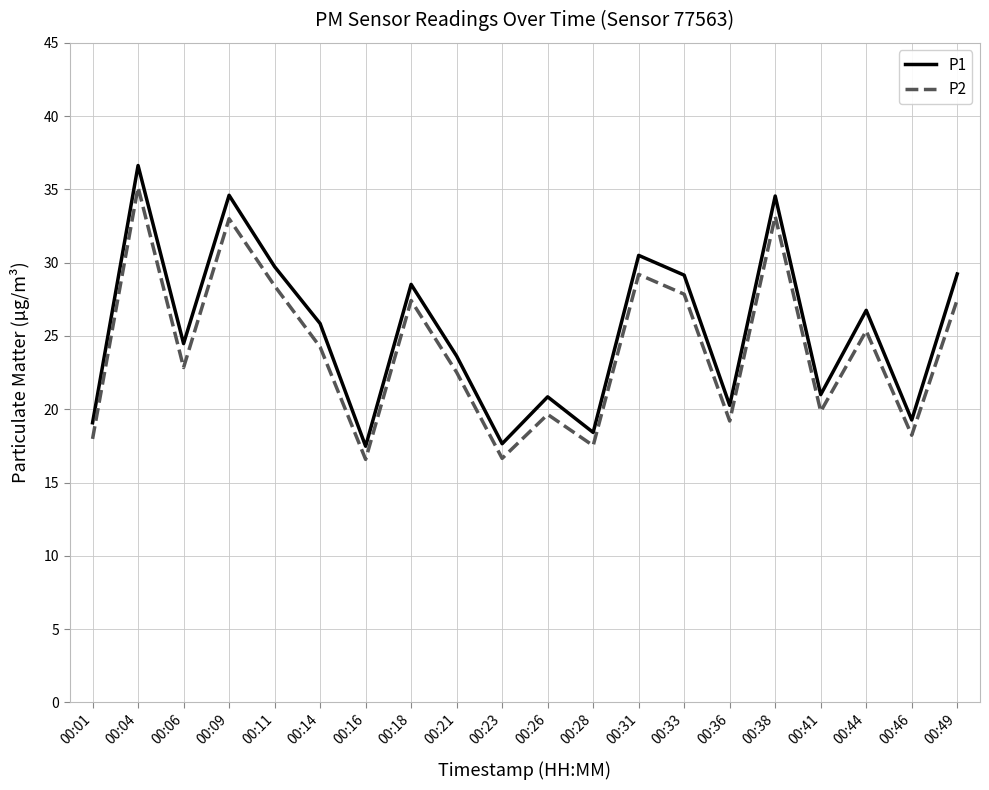

At which label does P1 reach its peak?

00:04